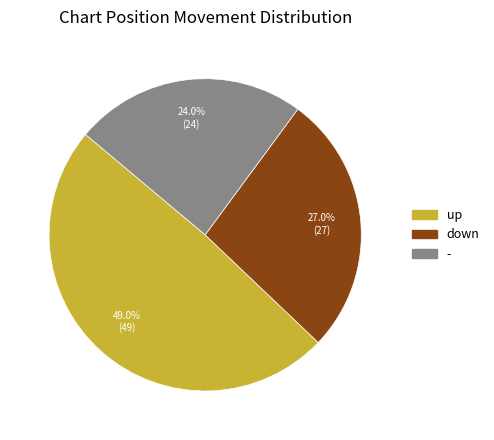

Count the number of slices in the pie.

3